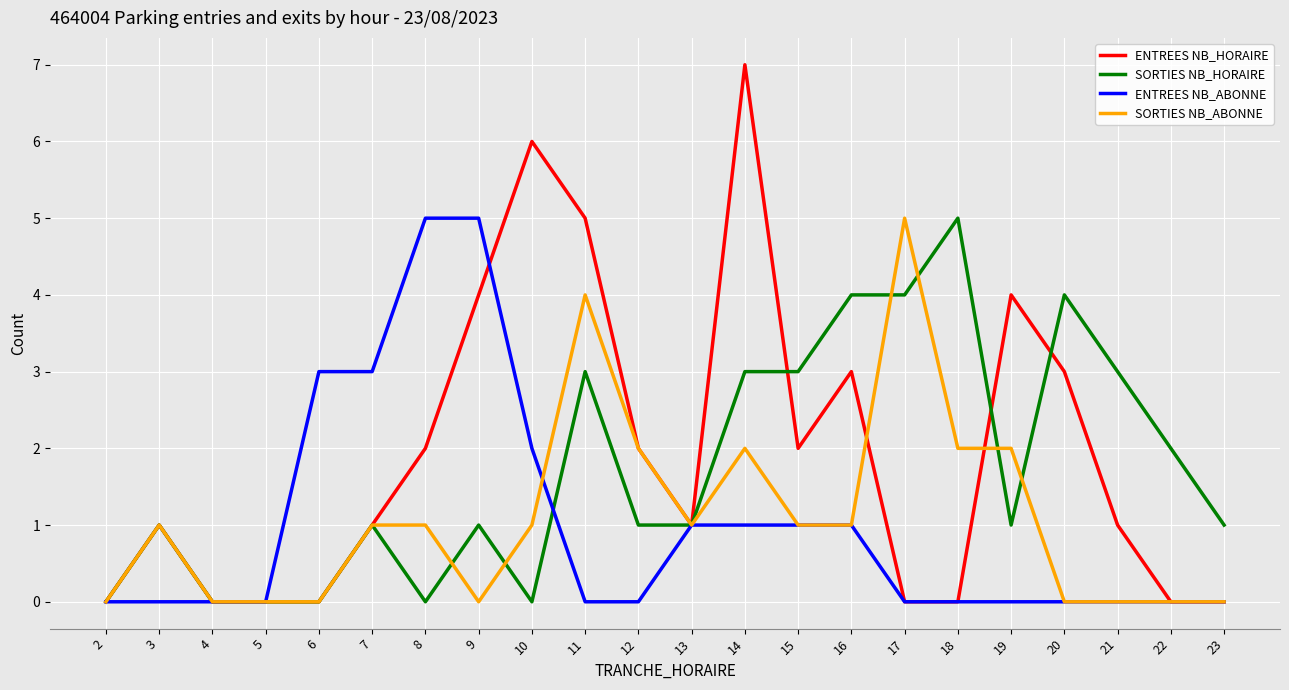

True or false: SORTIES NB_ABONNE has a value of 3 at 14.

False